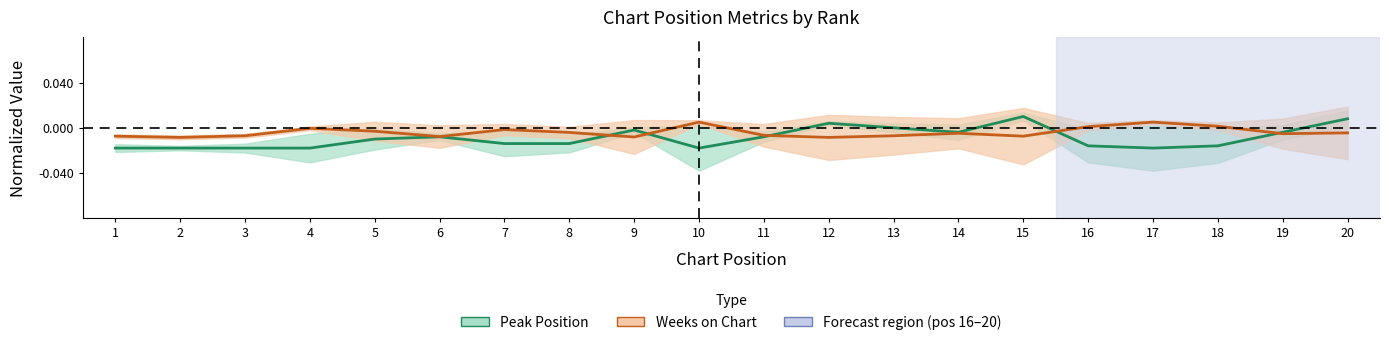

Which category has the lowest value in the Weeks on Chart series?

2